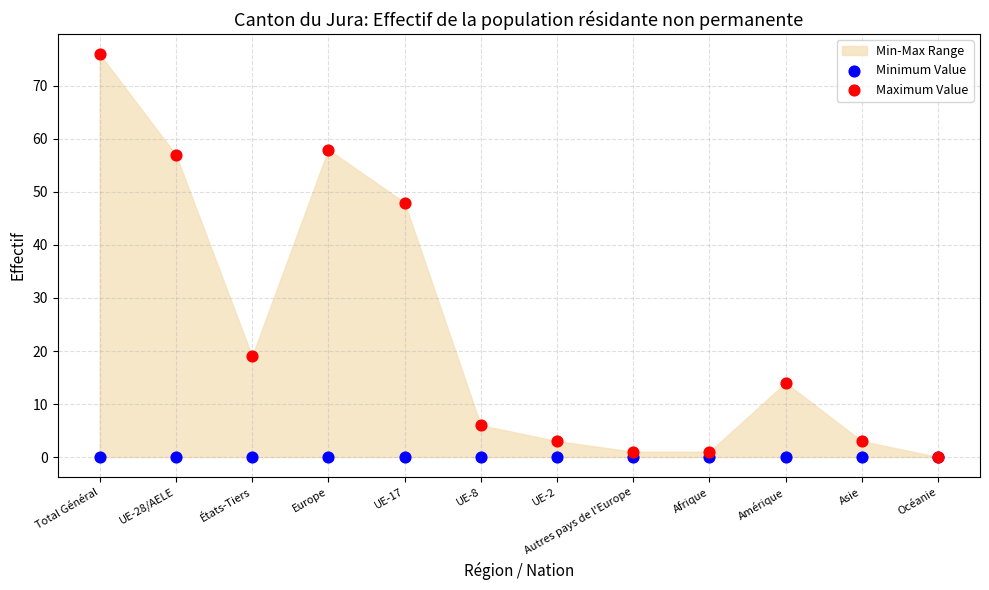

In the Maximum Value series, what Y value is closest to 38?

48